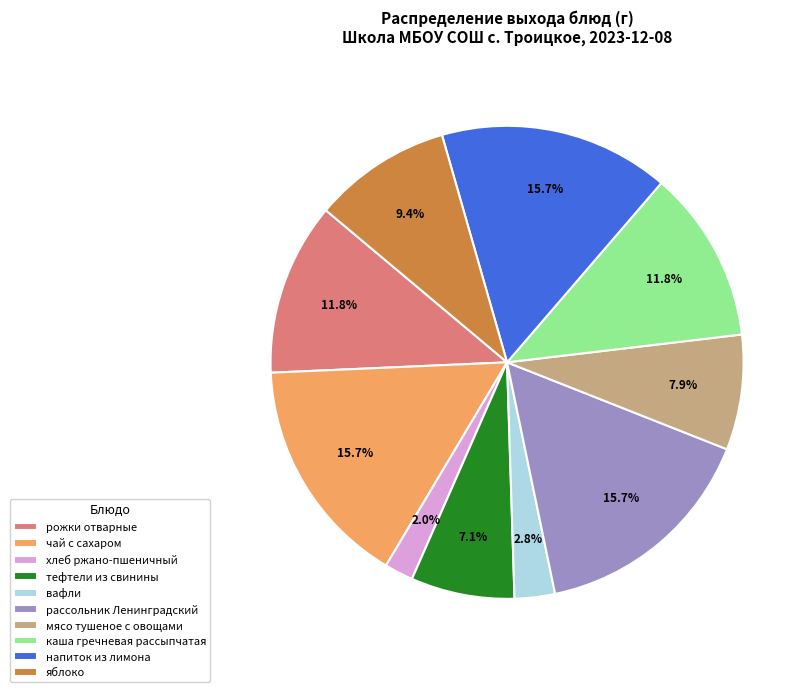

To the nearest percent, what is the difference between the largest and smallest slice percentages?

14%